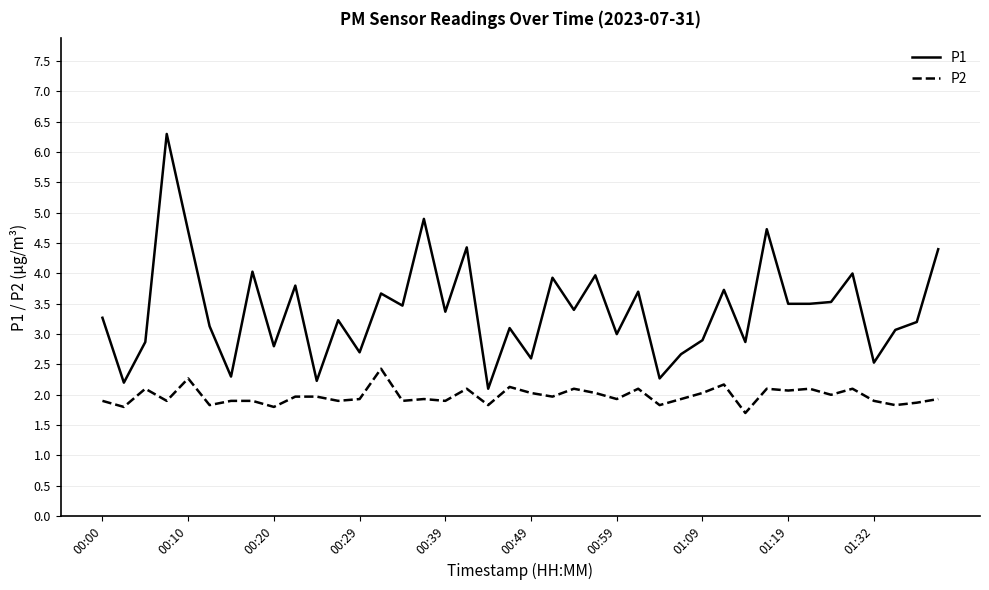

What is the maximum value shown in the chart?

6.3